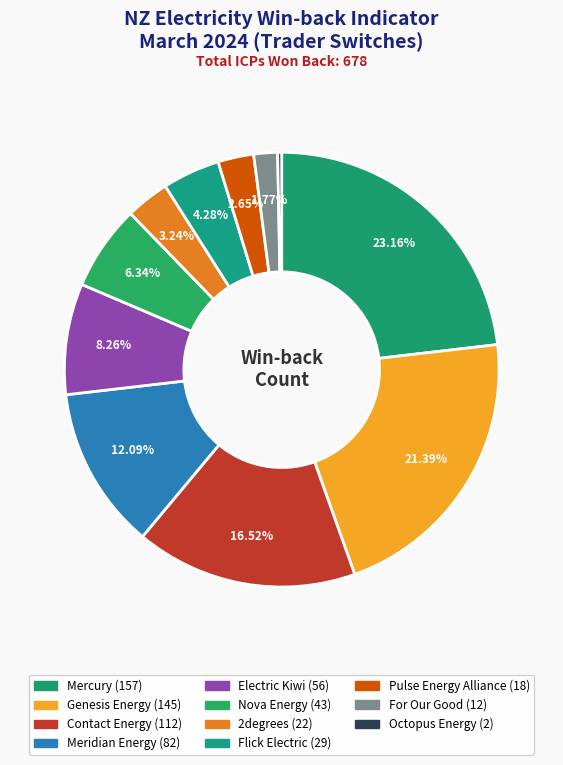

Count the number of slices in the pie.

11